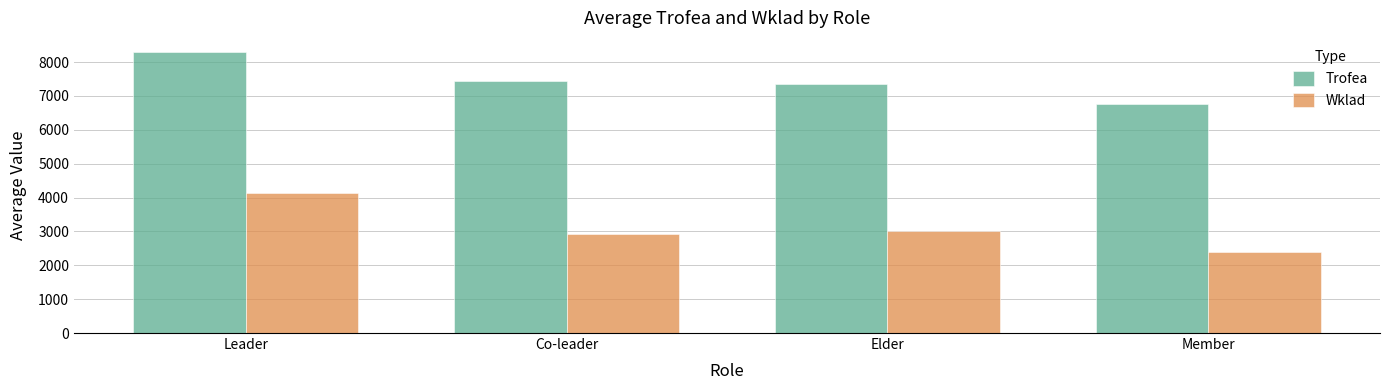

Reading left to right, list all the values displayed in this chart.

Trofea: 8301.0	7442.0	7364.9	6751.7
Wklad: 4150.0	2936.8	3020.4	2381.5